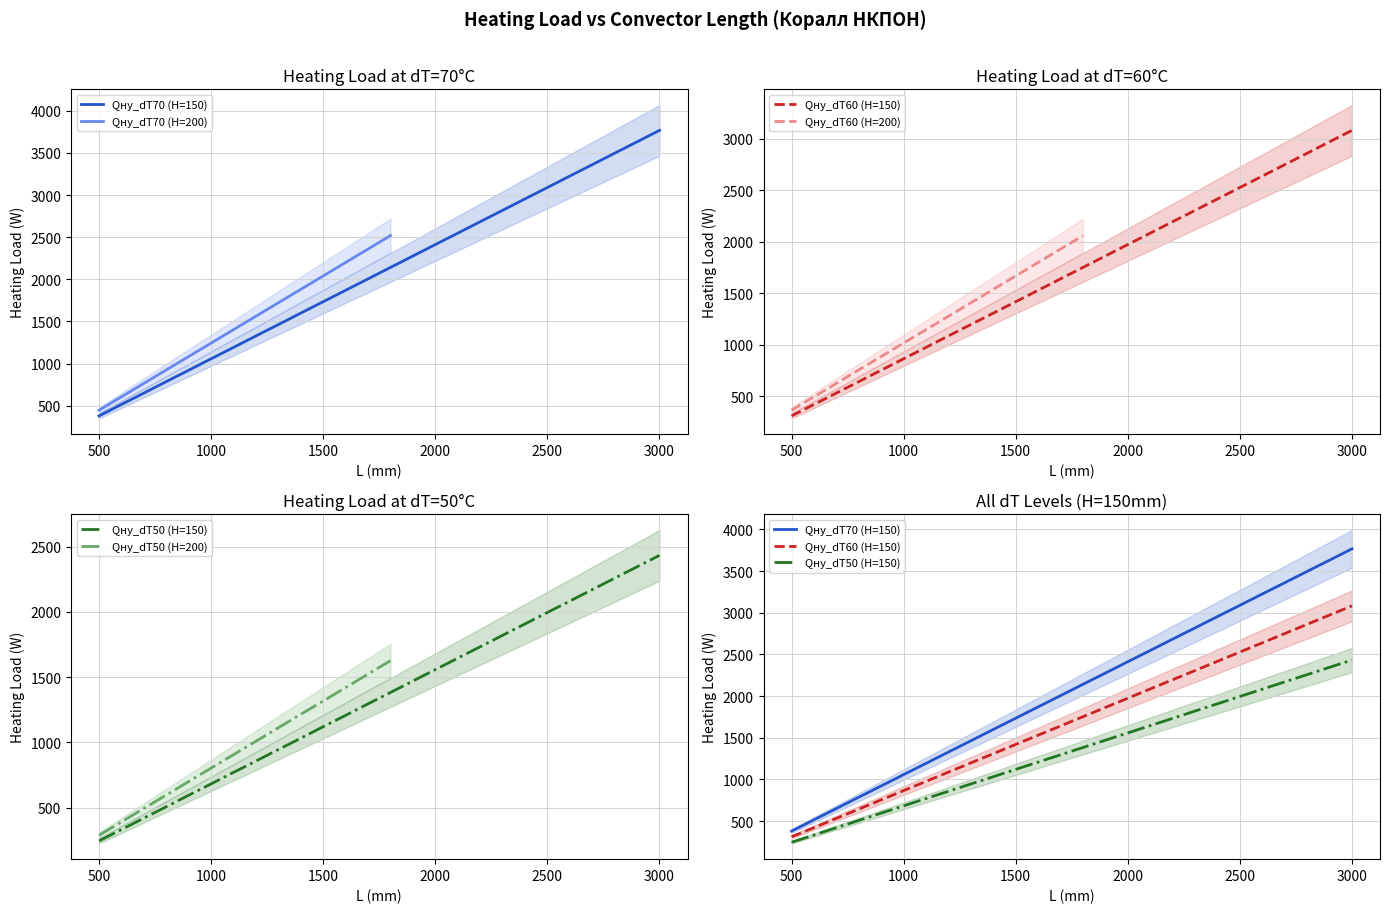

What is the difference between the maximum and minimum values in the Qну_dT50 (H=150) series?

2187